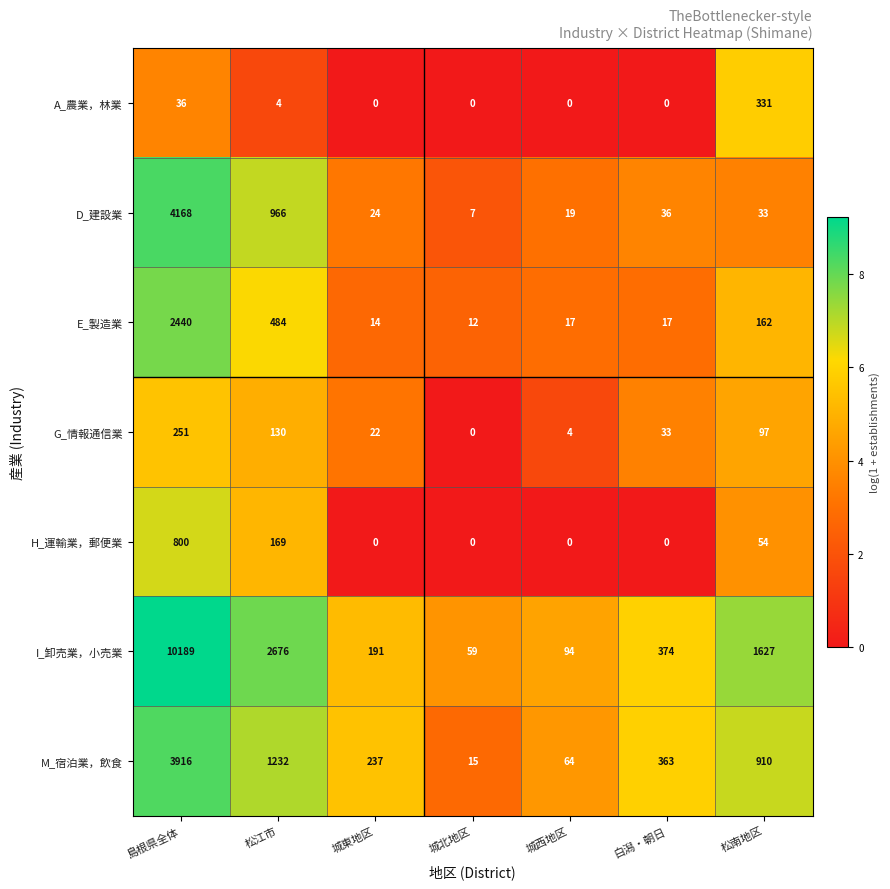

What is the total value across all series at 城東地区?

488